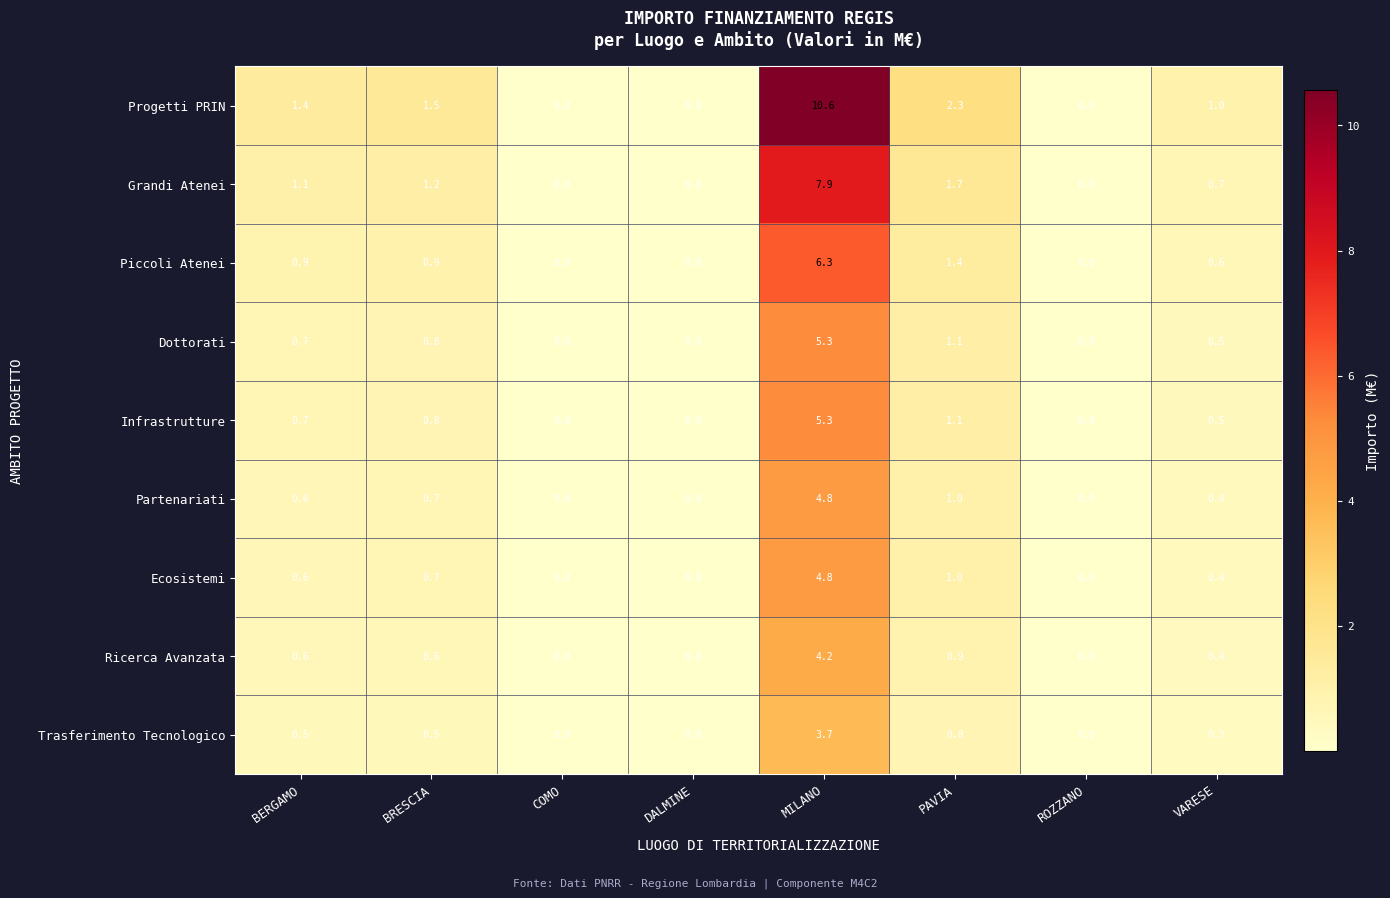

Is the value of Trasferimento Tecnologico at MILANO greater than the value of Ricerca Avanzata at ROZZANO?

Yes